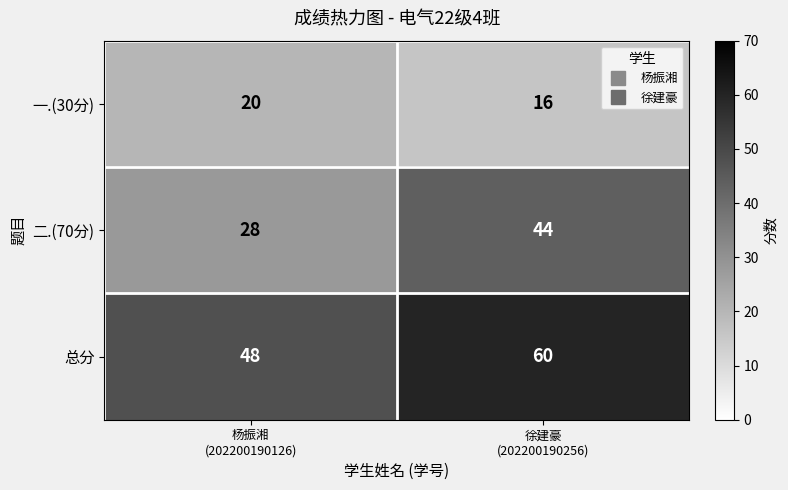

Which label corresponds to the largest value in the chart?

徐建豪
(202200190256)